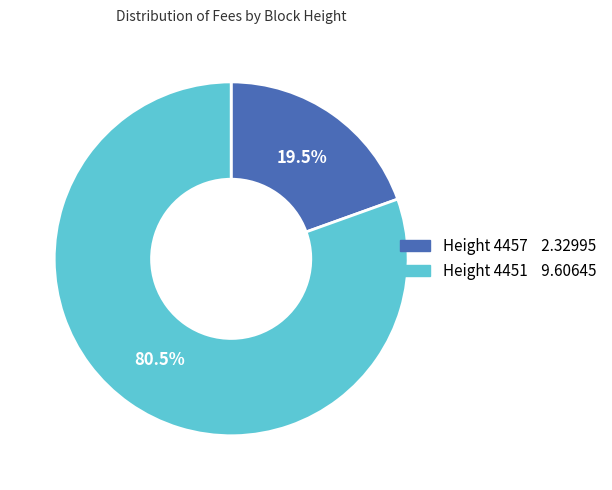

Is there any slice that represents more than half of the pie?

Yes